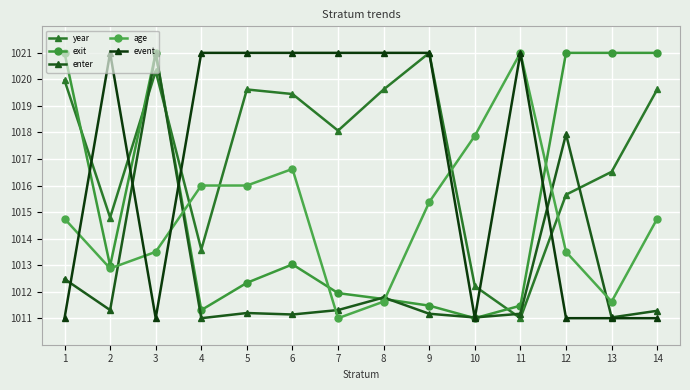

What is the maximum value for exit?

1021.0